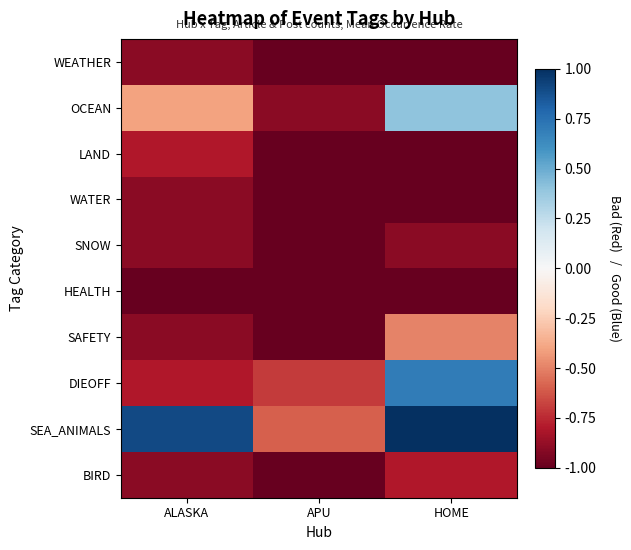

Rank the series by their maximum value, from highest to lowest.

SEA_ANIMALS, DIEOFF, OCEAN, SAFETY, LAND, BIRD, WEATHER, WATER, SNOW, HEALTH